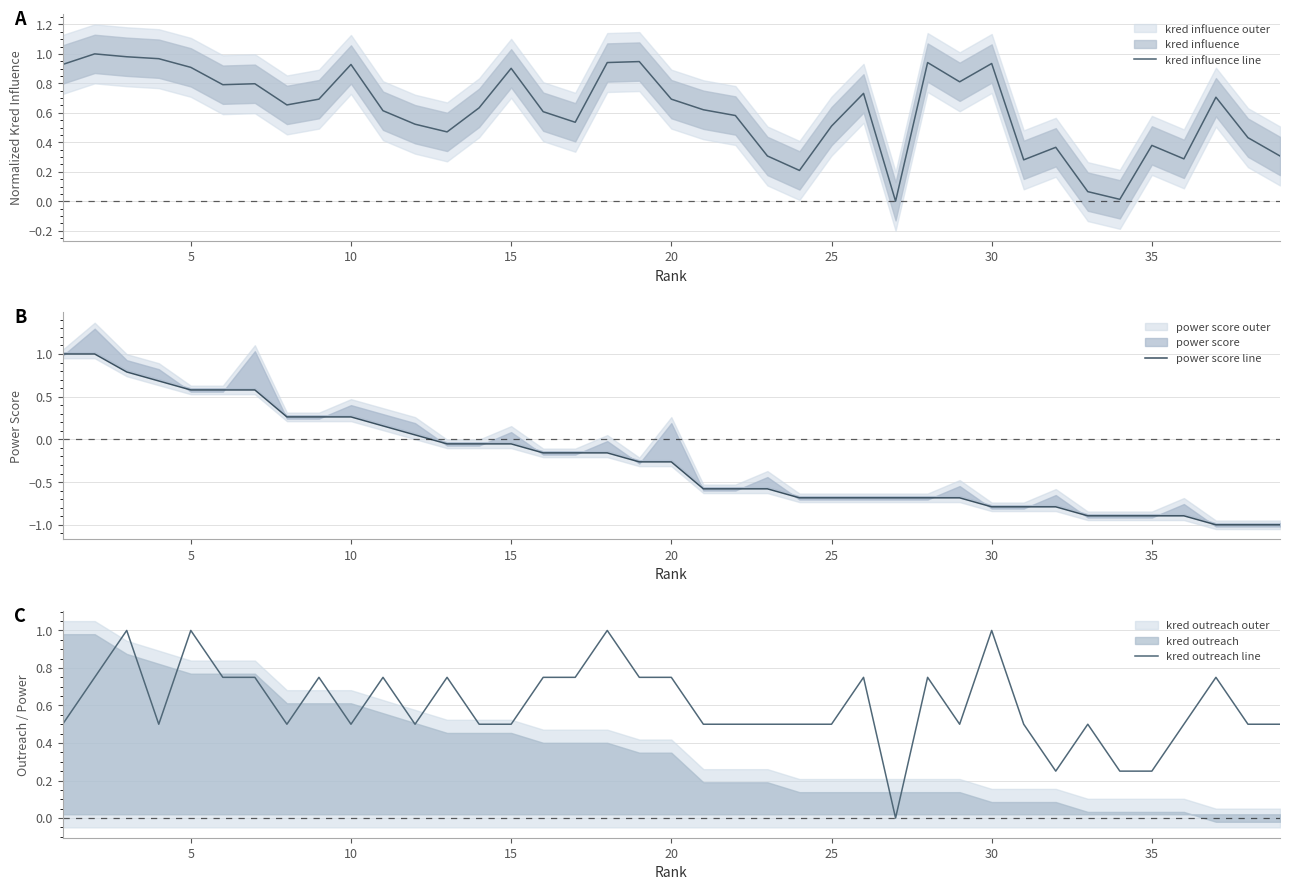

Is it true that power score line equals -0.8 at 30?

True